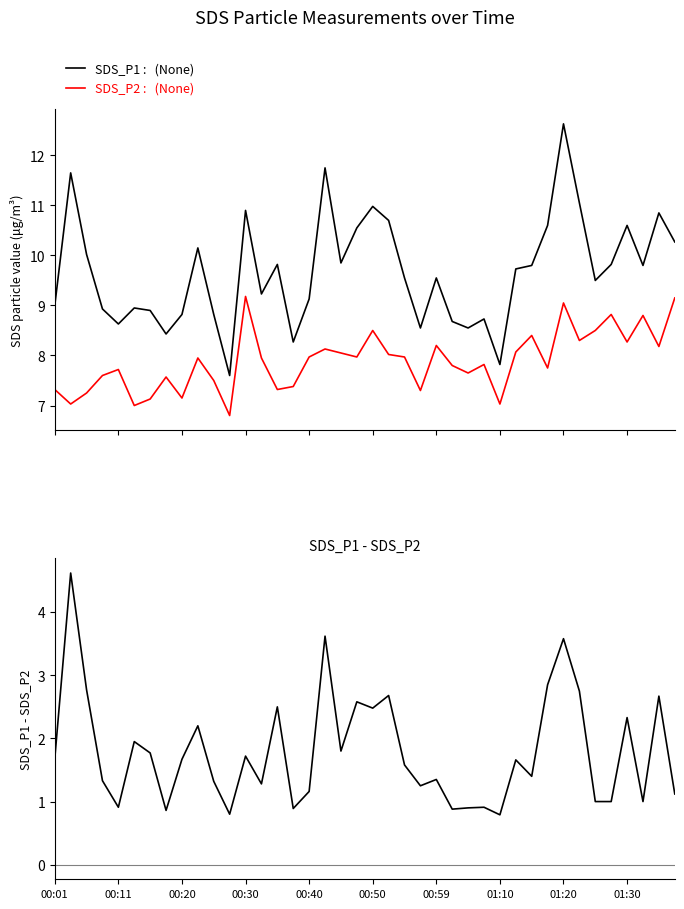

How many values in the SDS_P2 :   (None) series are below 7?

1